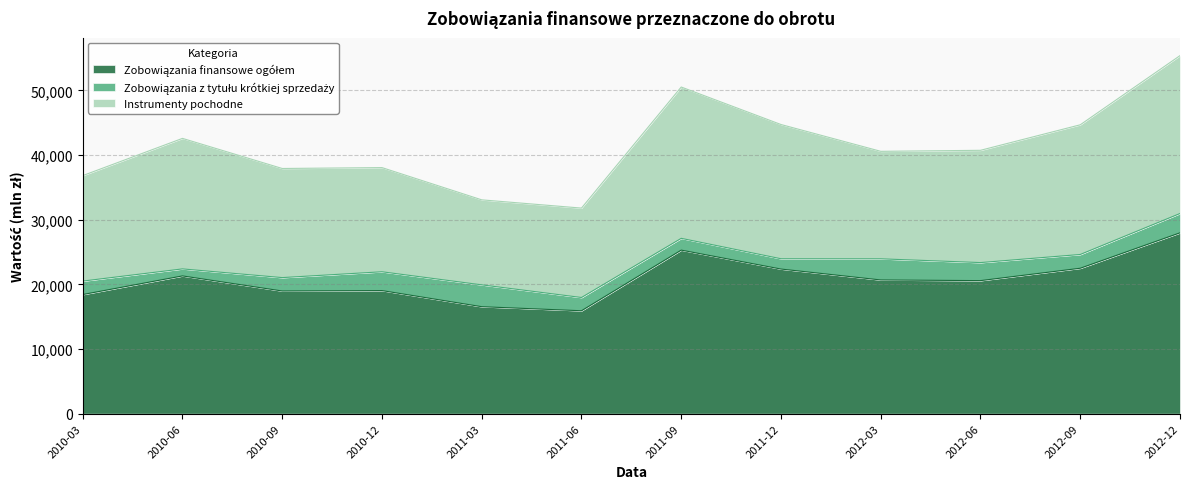

What position from the right is 2012-03?

4